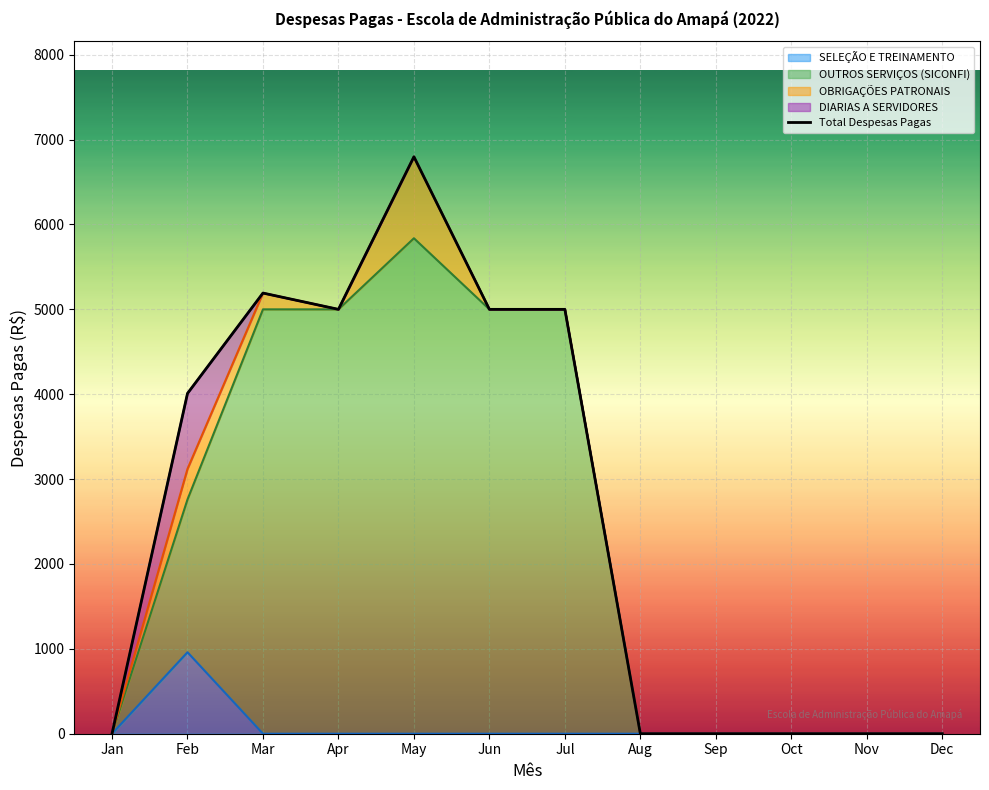

What is the average value?

2583.3